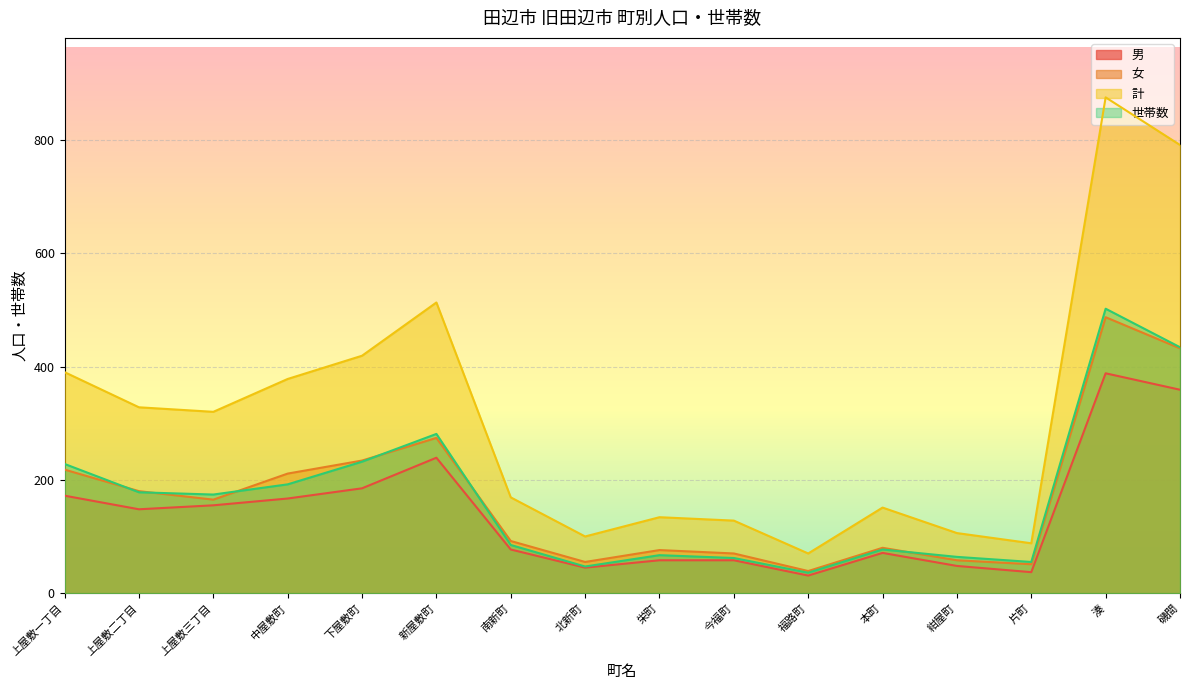

Reading right to left, what are all the values shown in this chart?

男: 359	388	37	48	71	31	58	58	45	77	239	185	167	155	148	172
女: 432	487	51	58	80	39	70	76	55	92	274	234	211	165	180	218
計: 791	875	88	106	151	70	128	134	100	169	513	419	378	320	328	390
世帯数: 434	502	55	64	77	36	62	67	47	85	281	232	192	174	178	228